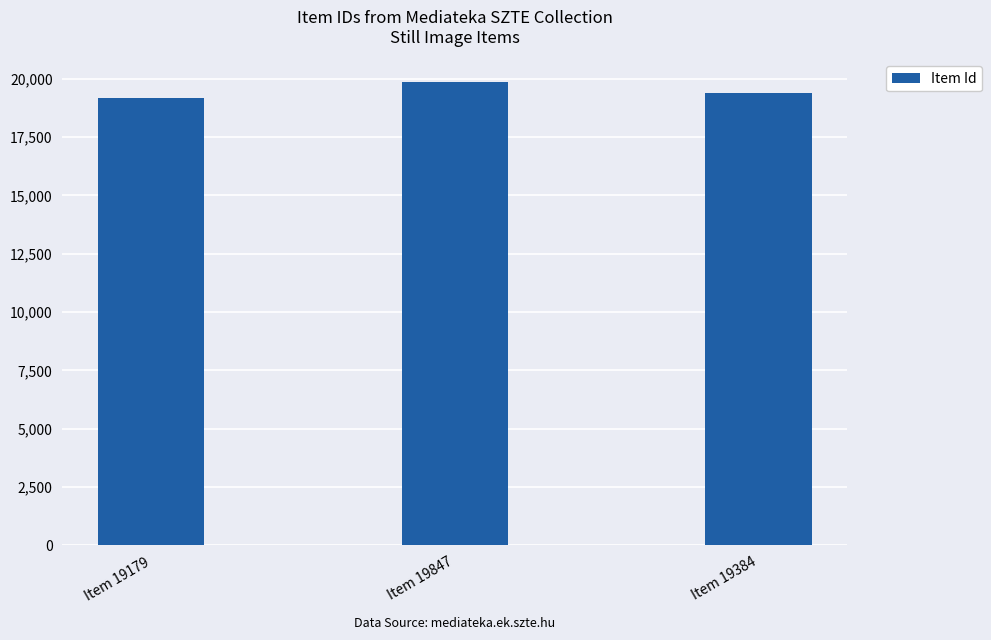

Which has a higher value, Item 19384 or Item 19847?

Item 19847